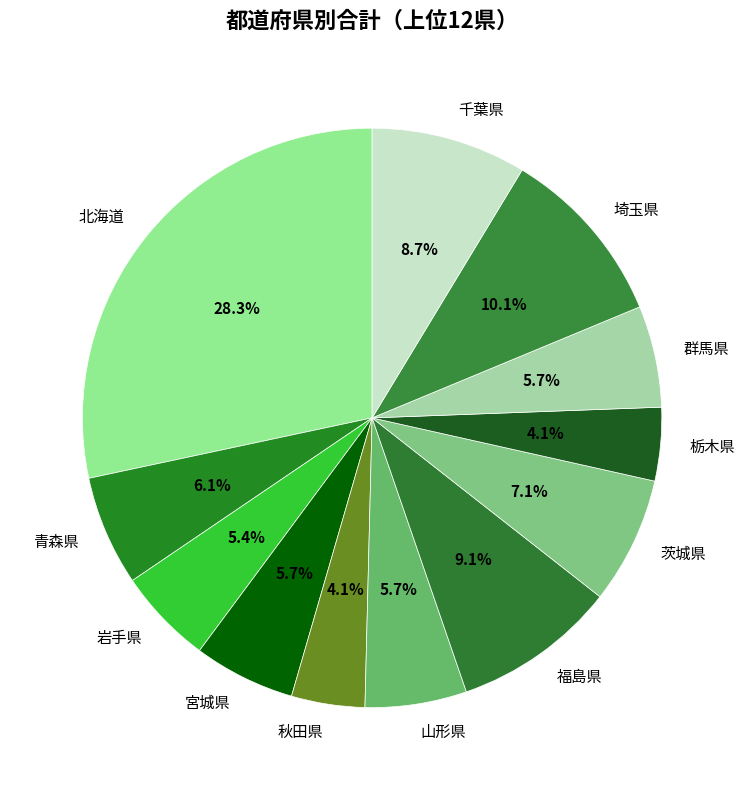

Is it true that 群馬県 is 1% of the pie?

False